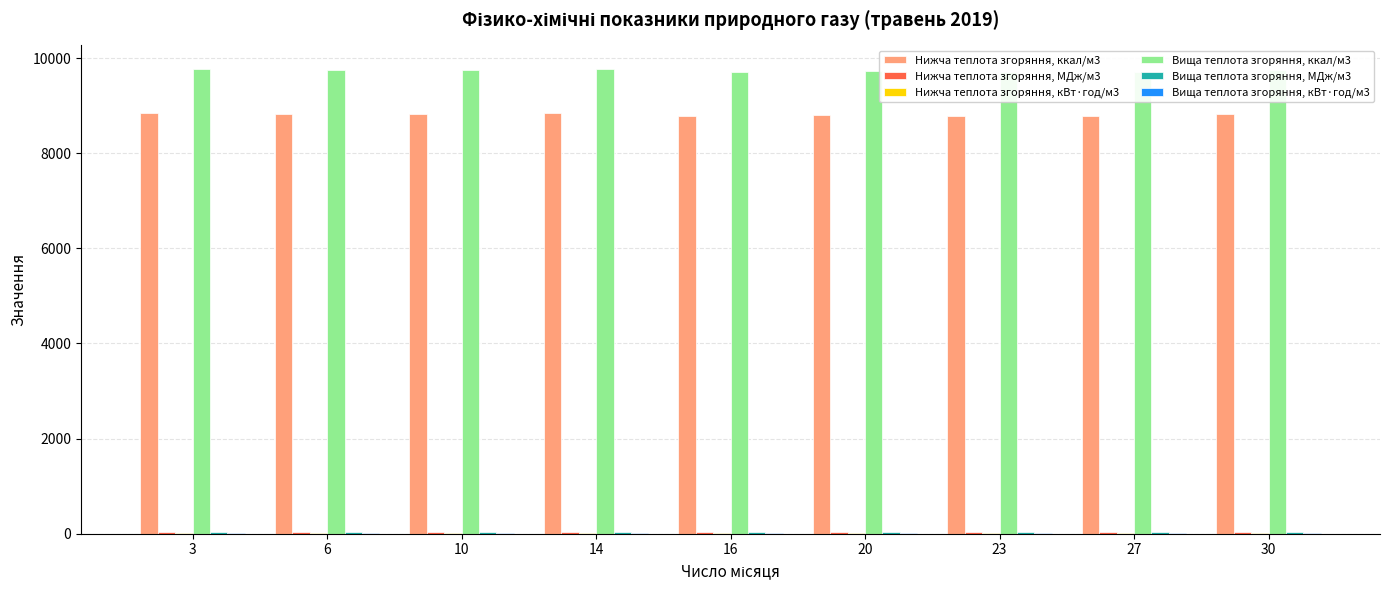

What is the maximum value shown in the chart?

9778.3